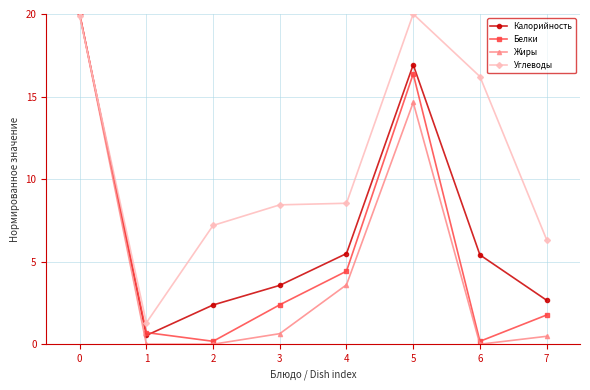

At which category does Калорийность reach its first local peak?

5